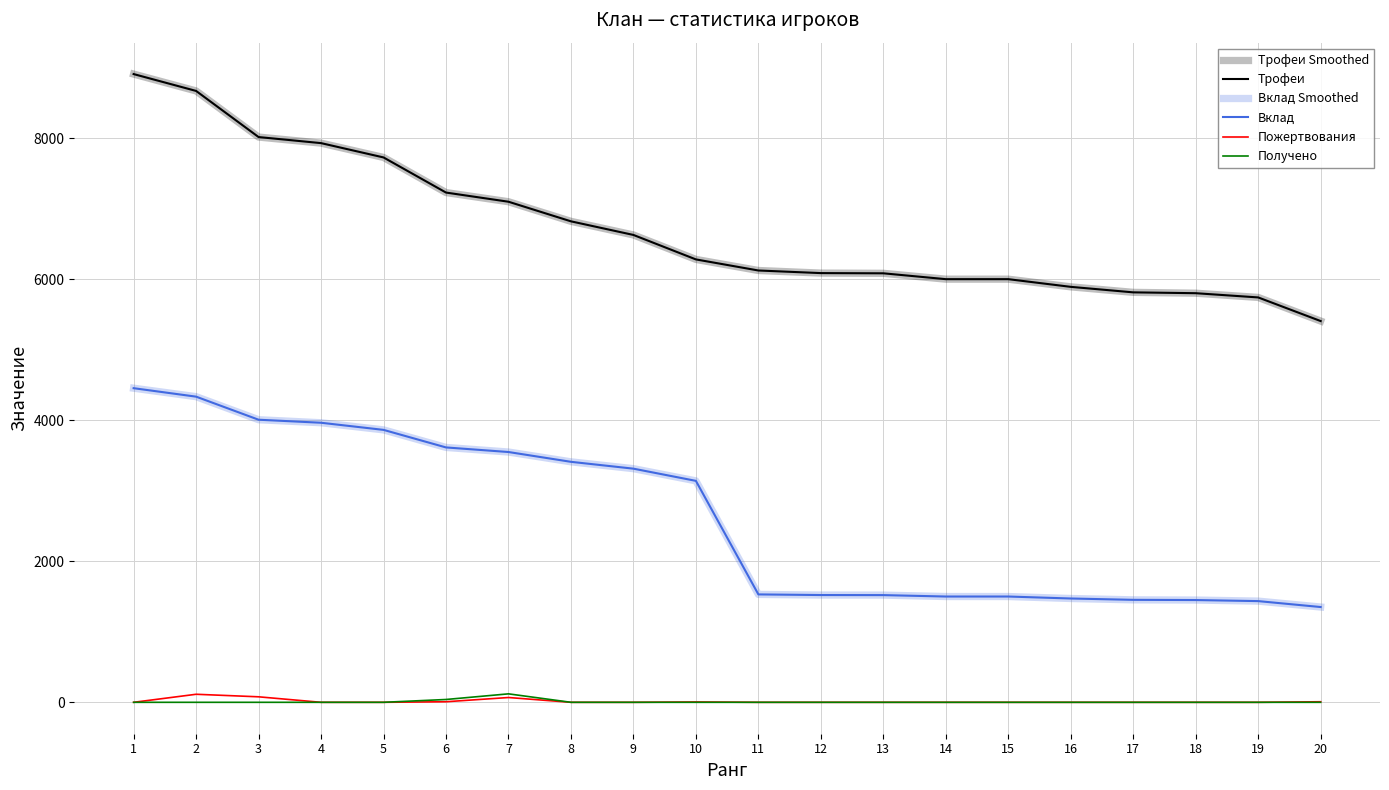

What is the value of the Вклад point at the 11th from the left?

1530